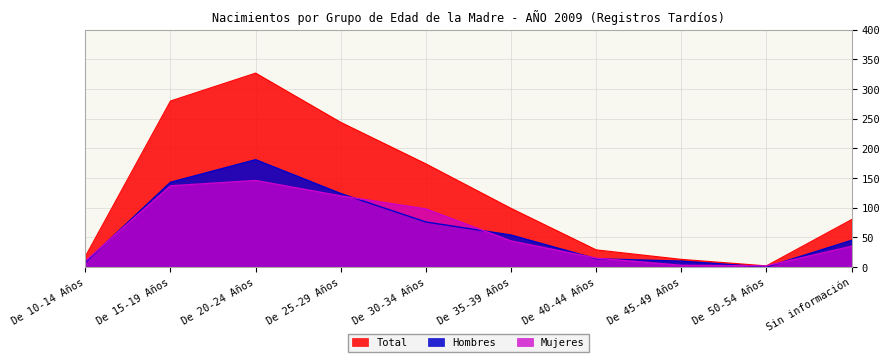

Reading left to right, what are all the values shown in this chart?

Total: De 10-14 Años=18	De 15-19 Años=280	De 20-24 Años=327	De 25-29 Años=244	De 30-34 Años=174	De 35-39 Años=99	De 40-44 Años=29	De 45-49 Años=13	De 50-54 Años=2	Sin información=80
Hombres: De 10-14 Años=8	De 15-19 Años=143	De 20-24 Años=181	De 25-29 Años=124	De 30-34 Años=76	De 35-39 Años=54	De 40-44 Años=14	De 45-49 Años=10	De 50-54 Años=0	Sin información=45
Mujeres: De 10-14 Años=10	De 15-19 Años=137	De 20-24 Años=146	De 25-29 Años=120	De 30-34 Años=98	De 35-39 Años=44	De 40-44 Años=15	De 45-49 Años=3	De 50-54 Años=2	Sin información=35